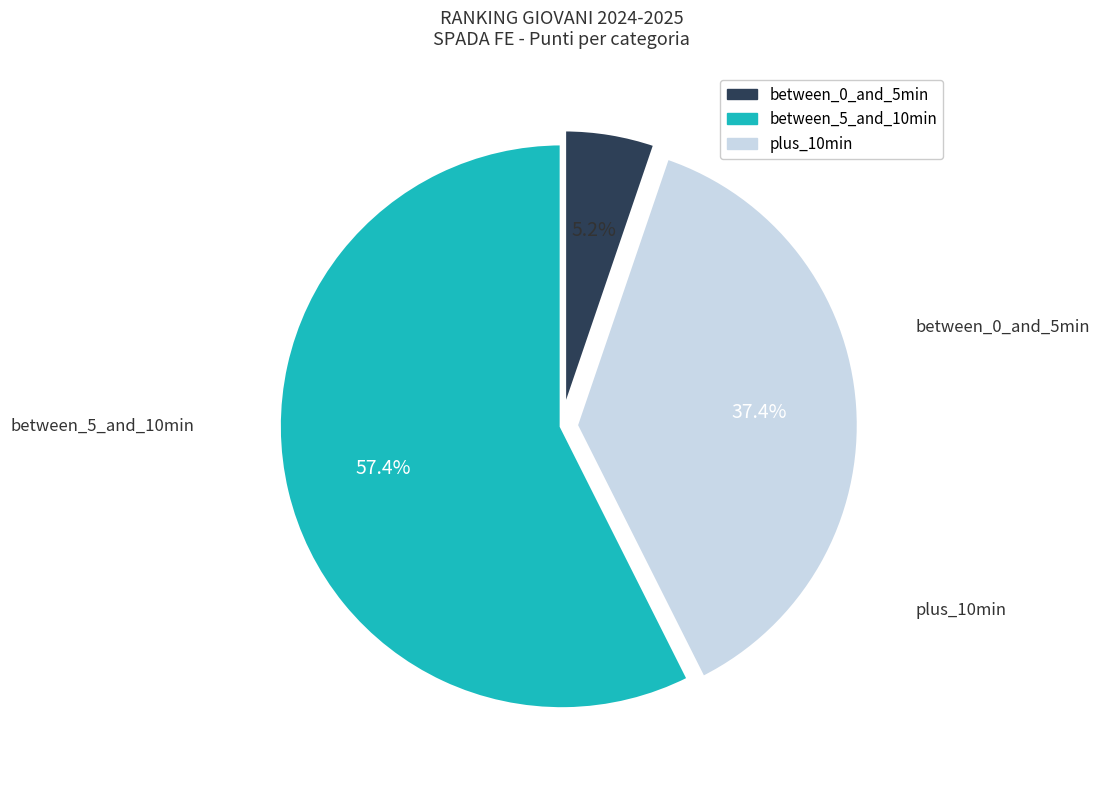

Does any single category account for the majority?

Yes